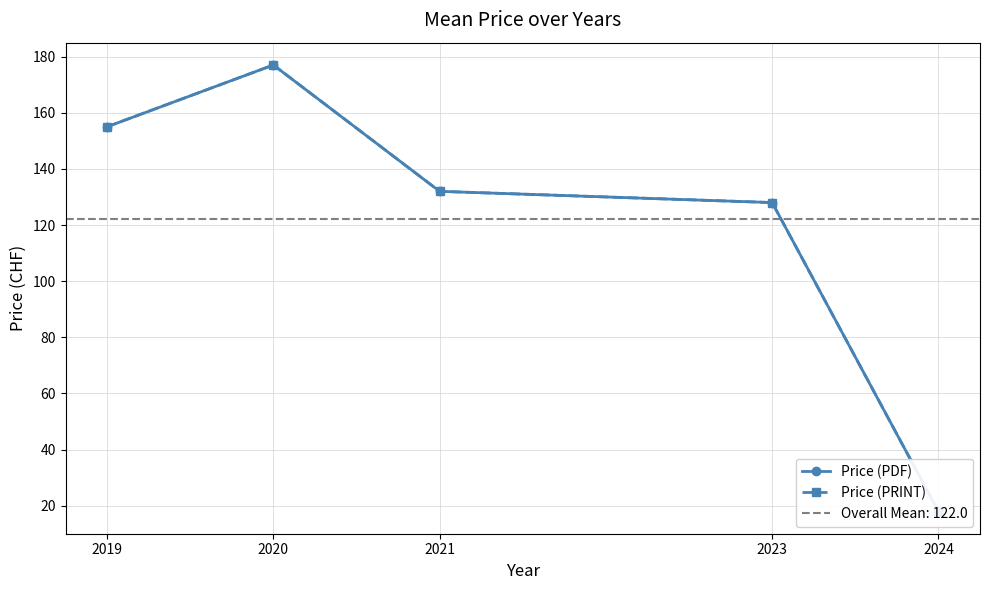

At how many categories does at least one series exceed 128?

3